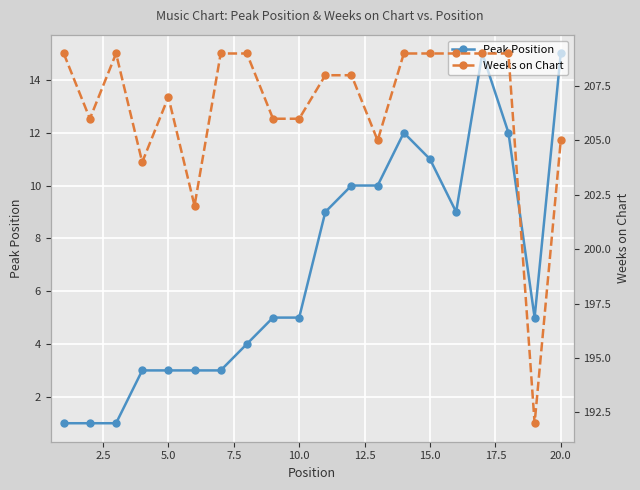

What is the value of the Weeks on Chart point at the 9th from the left?

206